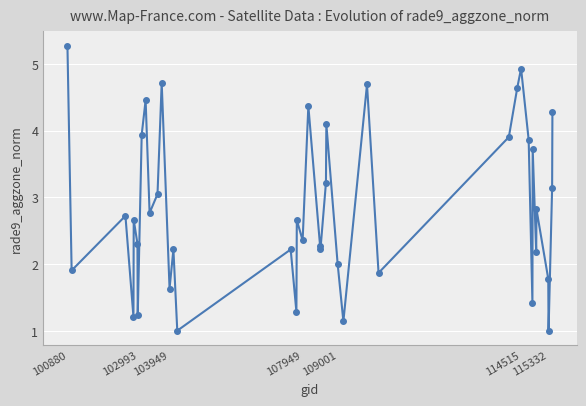

What is the difference between the maximum and minimum values?

4.3